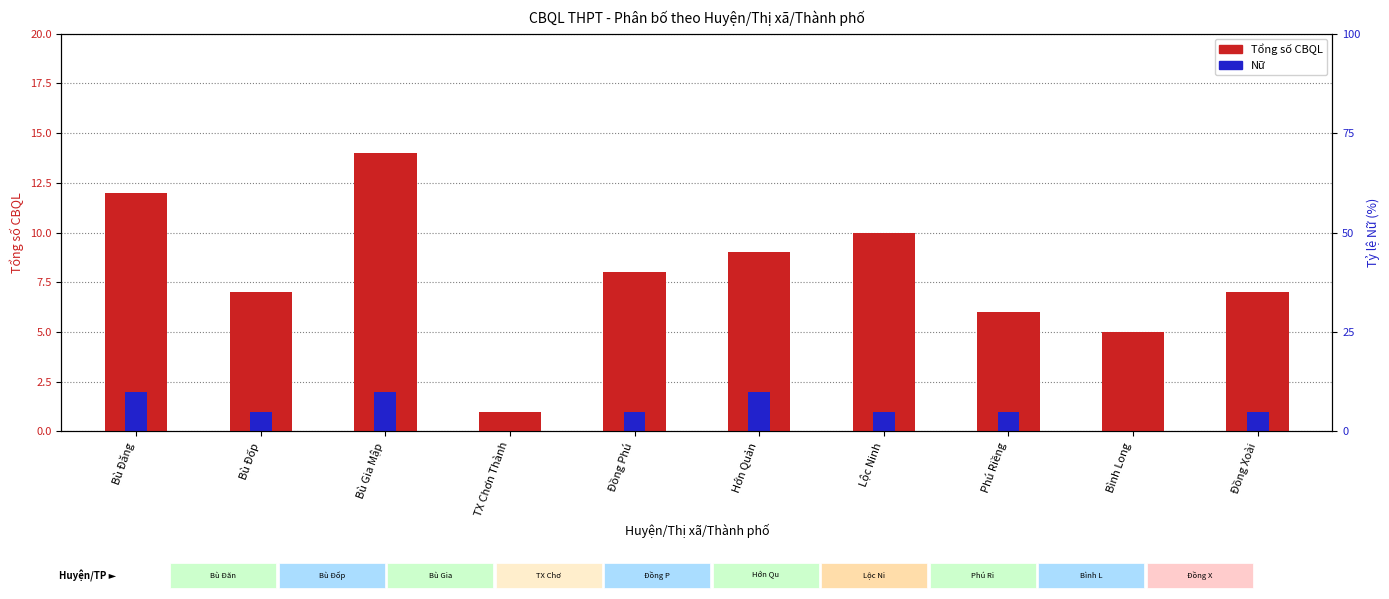

At which category is the sum across all series the highest?

Bù Gia Mập